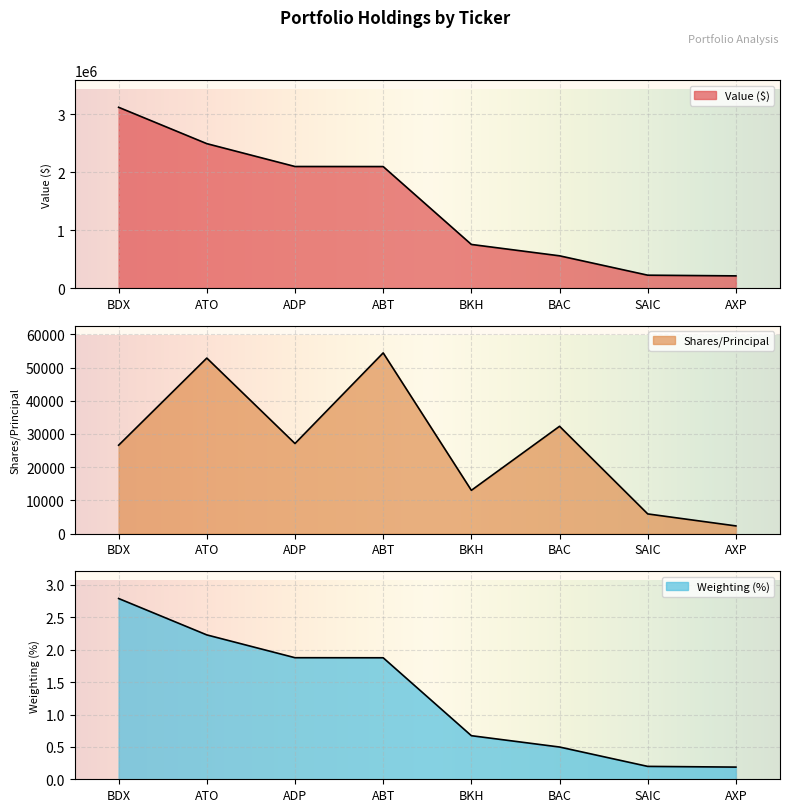

Count the number of categories in the chart.

8